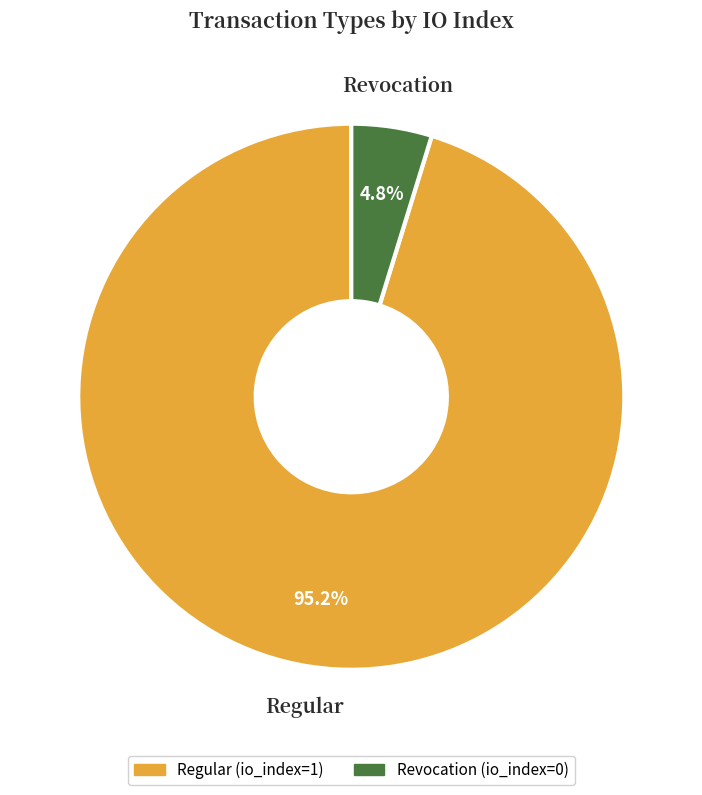

True or false: Regular accounts for 90% of the total.

False